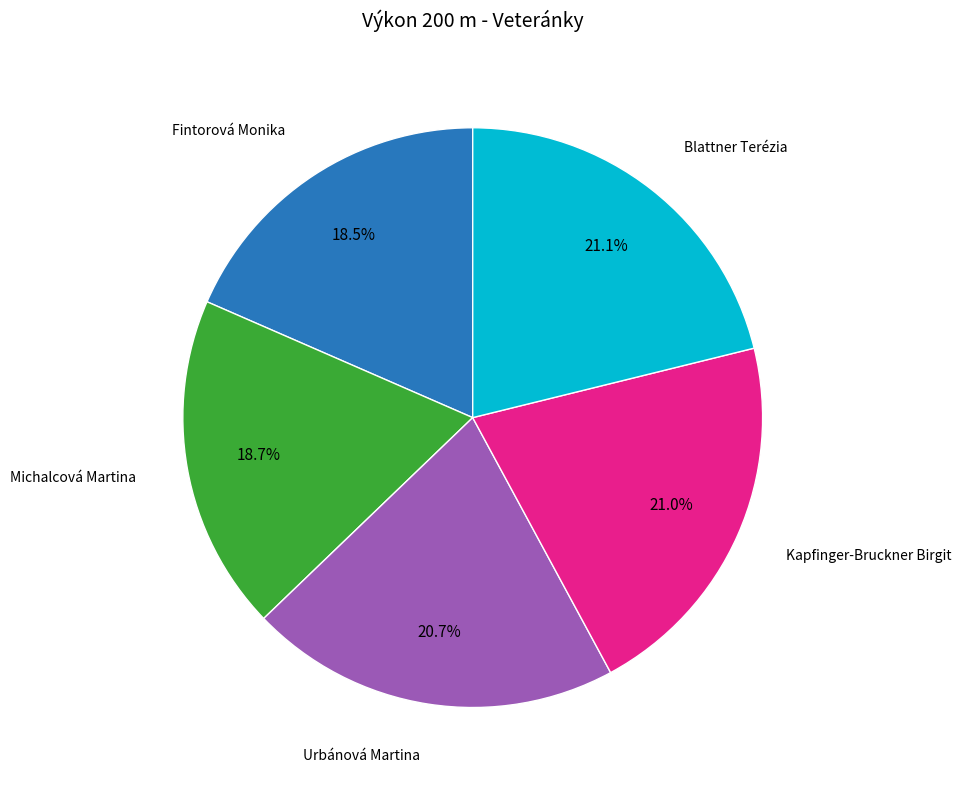

Does any single category account for the majority?

No